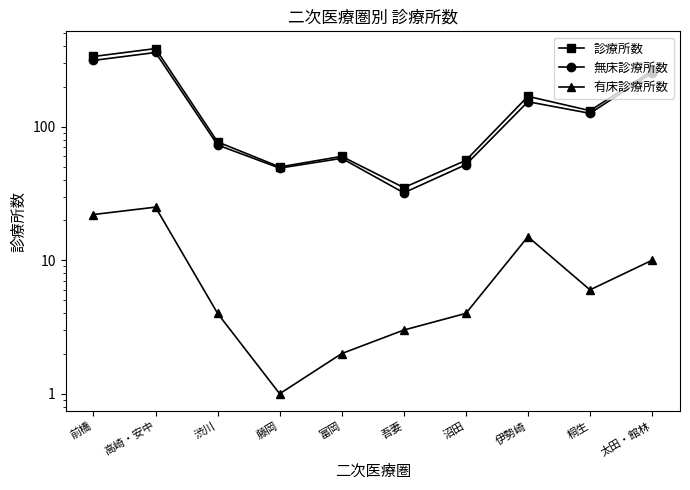

True or false: 無床診療所数 and 診療所数 intersect in this chart.

False